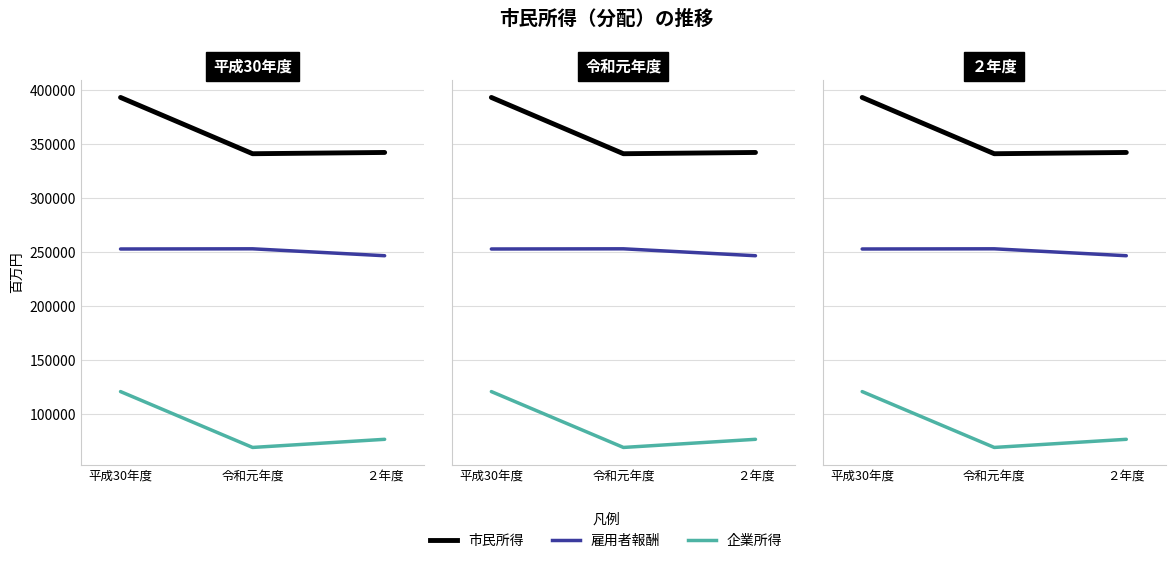

Count the number of categories in the chart.

3